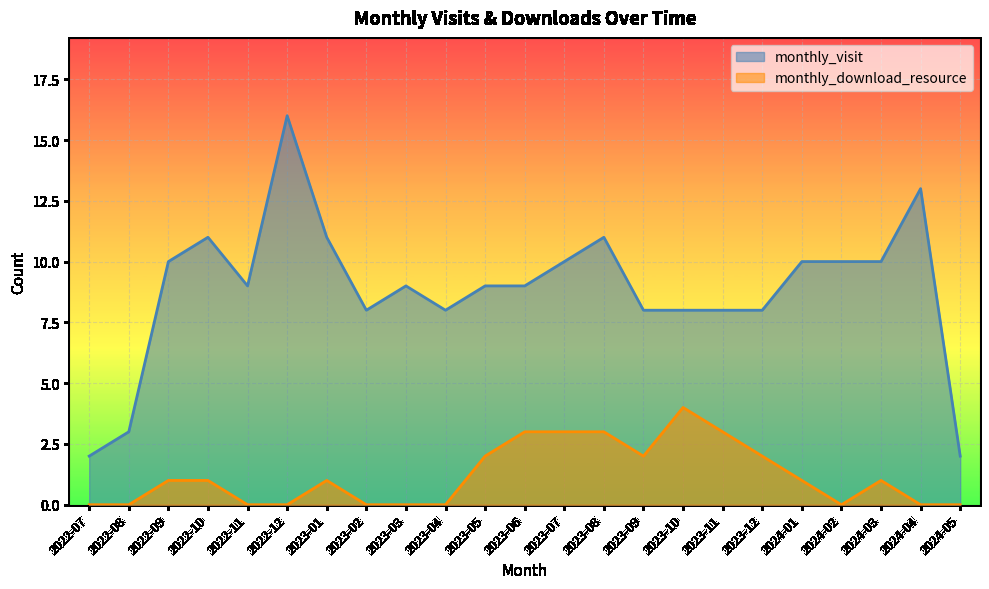

True or false: monthly_download_resource and monthly_visit intersect in this chart.

False